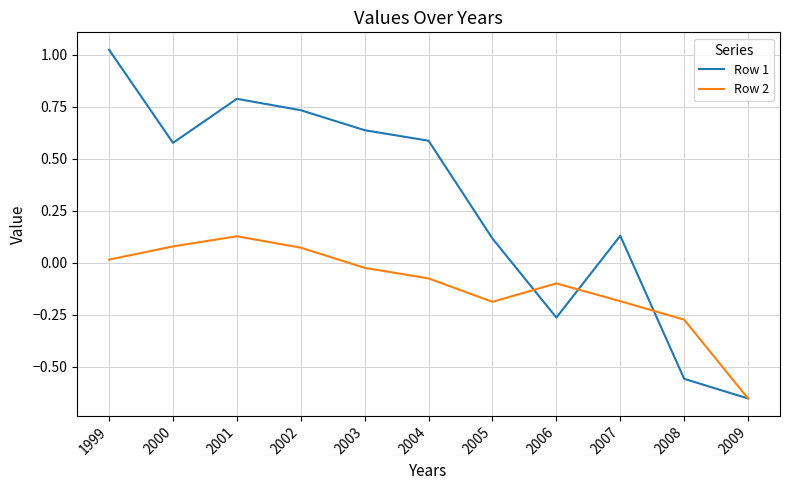

At which label does Row 1 reach its peak?

1999